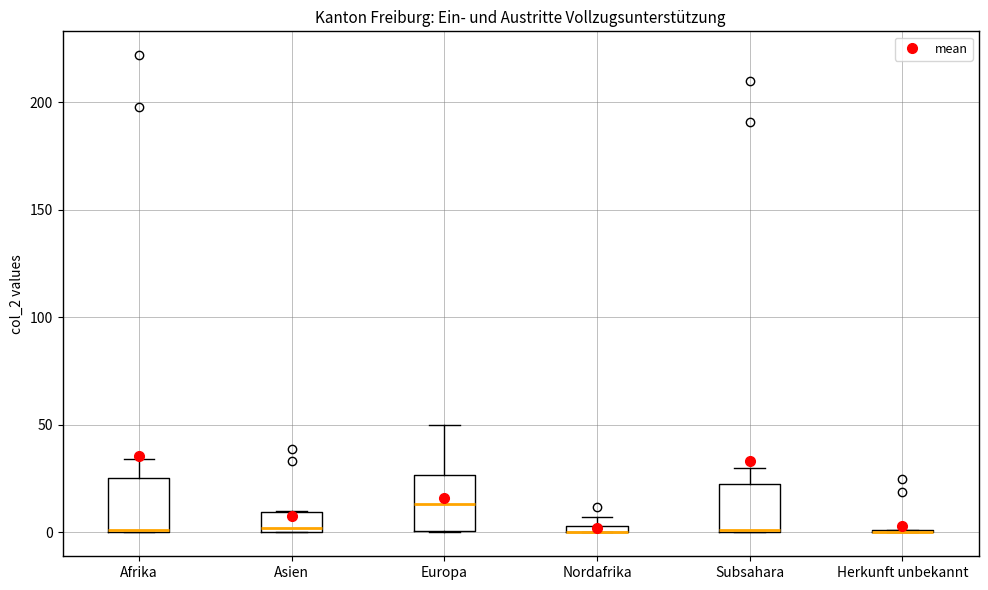

Where is the lower edge of the box for Subsahara on the y-axis? The values are not printed on the chart, so give them approximately, as read against the axis.

0